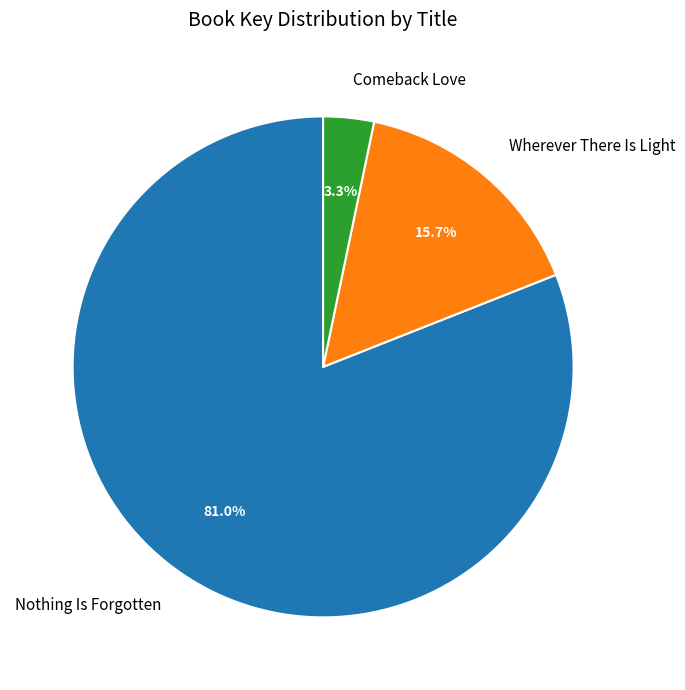

To the nearest percent, what is the difference between the Wherever There Is Light and Nothing Is Forgotten slice percentages?

65%